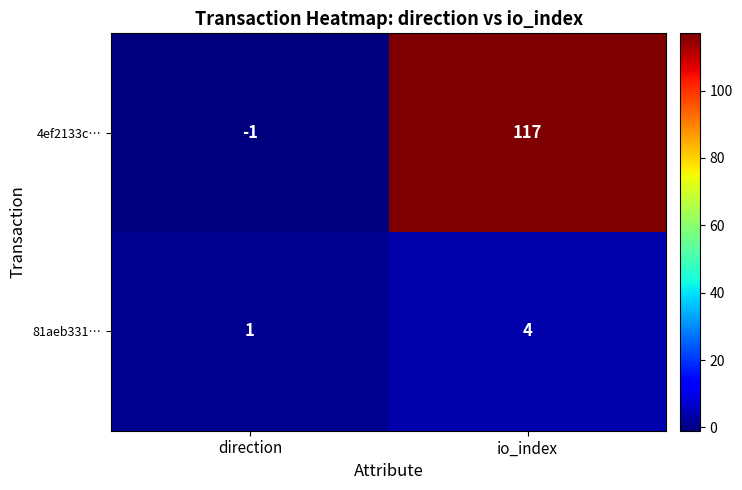

What is the total value across all series at io_index?

121